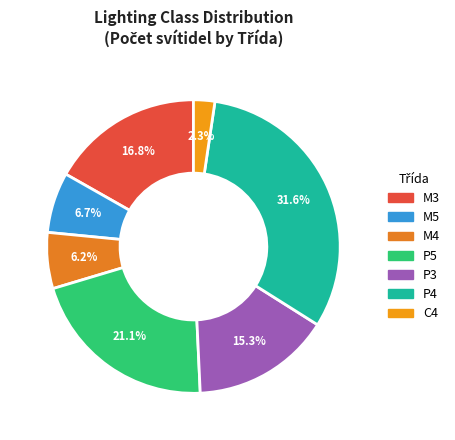

To the nearest percent, what percentage of the pie is P5?

21%